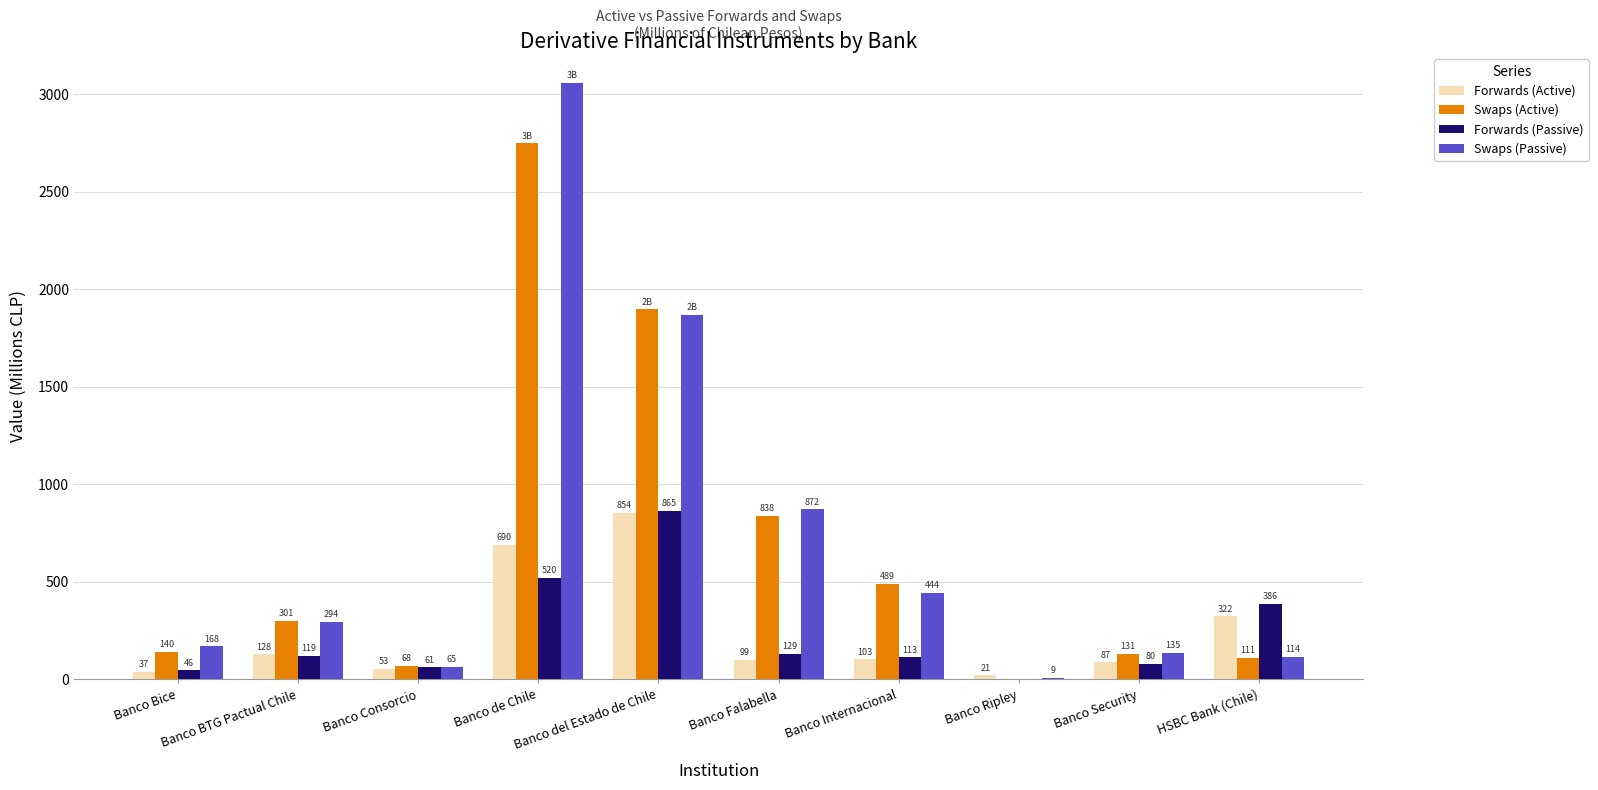

Which series has the largest total across all categories?

Swaps (Passive)